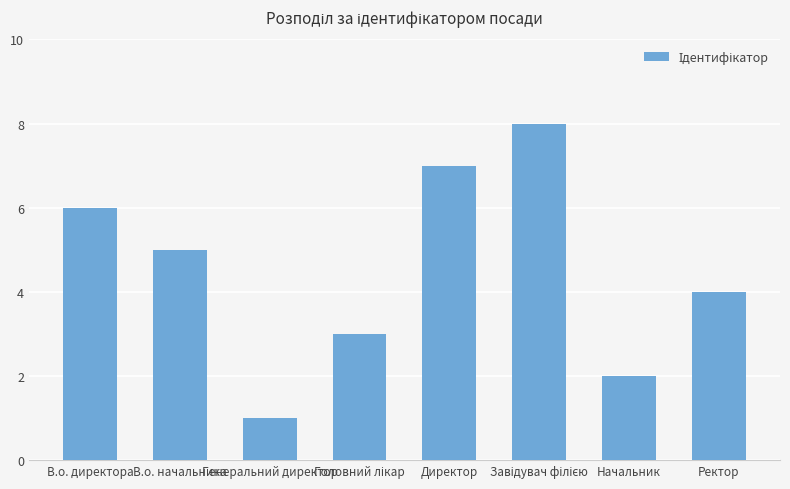

What is the approximate value at Начальник?

2